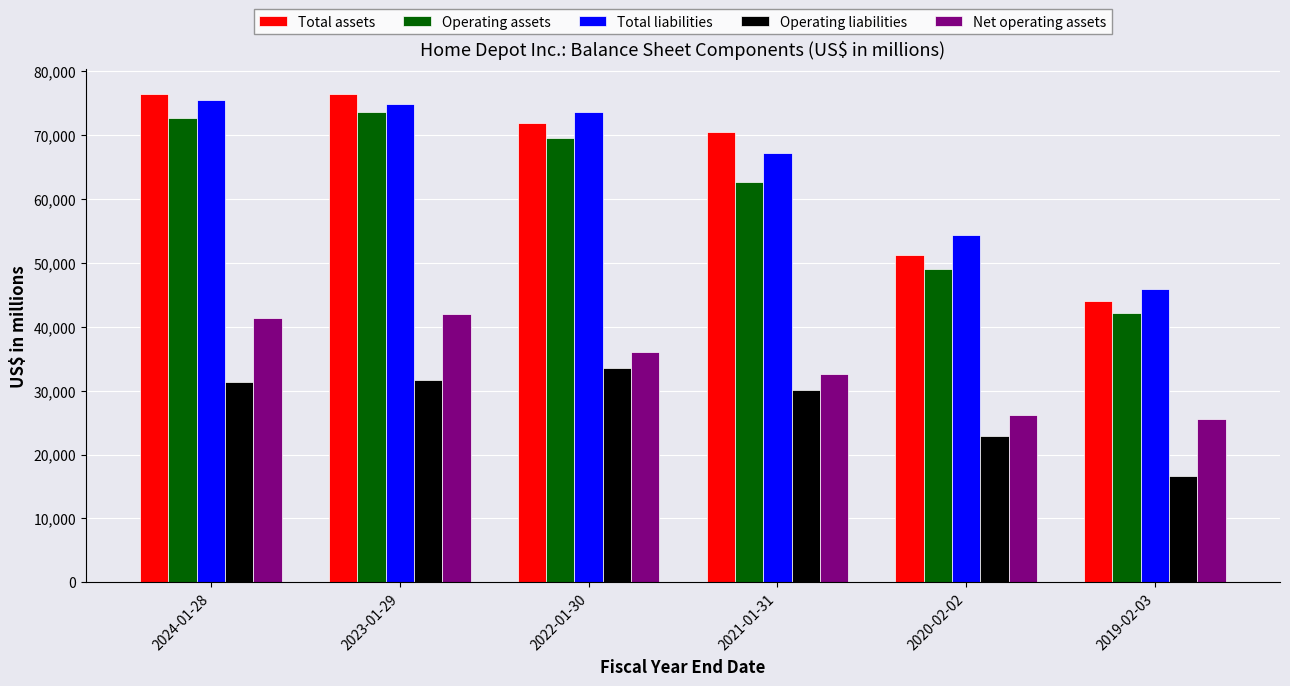

Read the Operating liabilities value at 2023-01-29, to the nearest 10.

31690